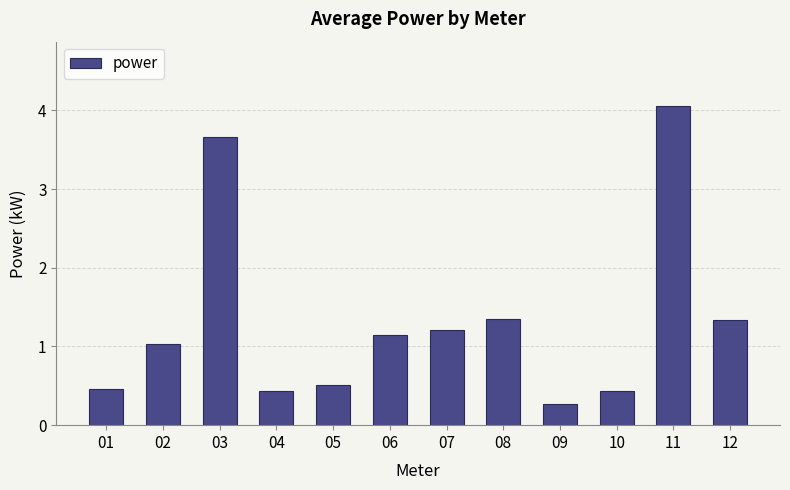

What is the value of the 2nd bar from the left?

1.0